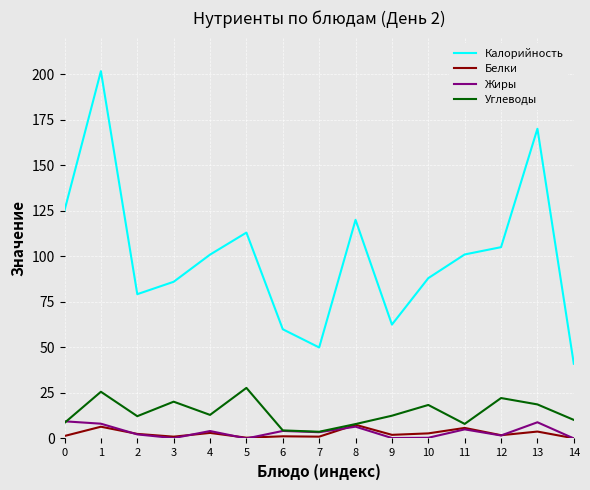

What is the average value of the Углеводы series?

14.2